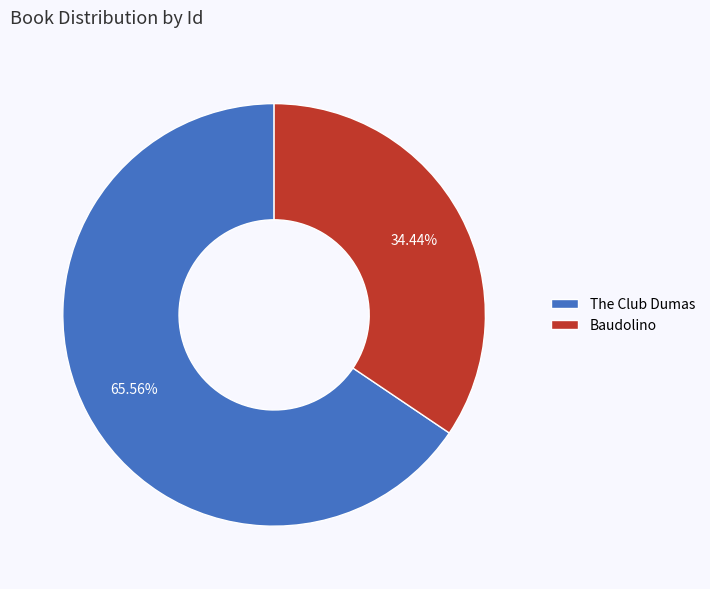

Between The Club Dumas and Baudolino, which is larger?

The Club Dumas